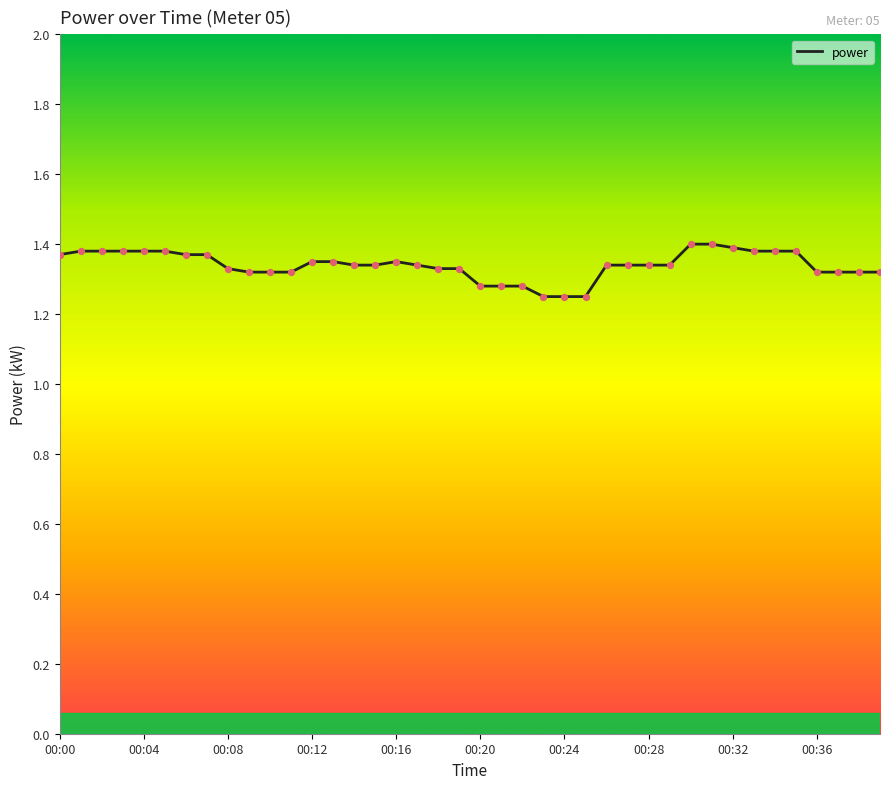

How many lines are shown in the chart?

1